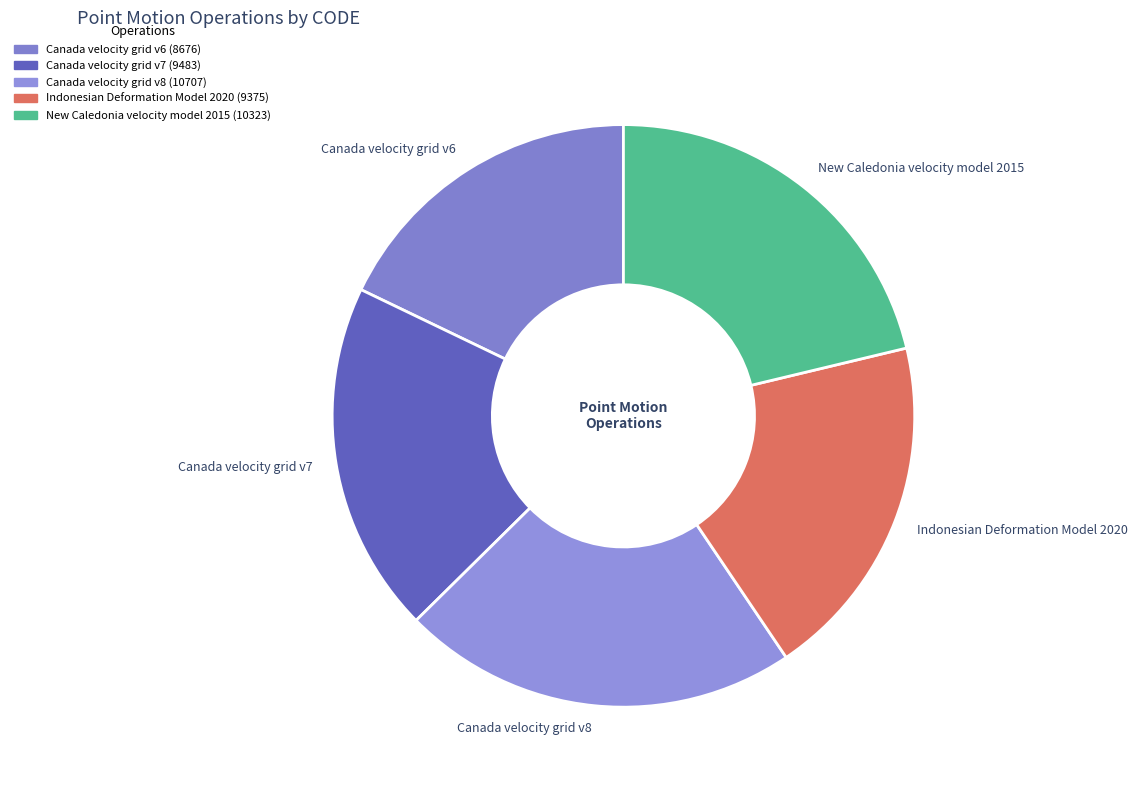

Is there any slice that represents more than half of the pie?

No